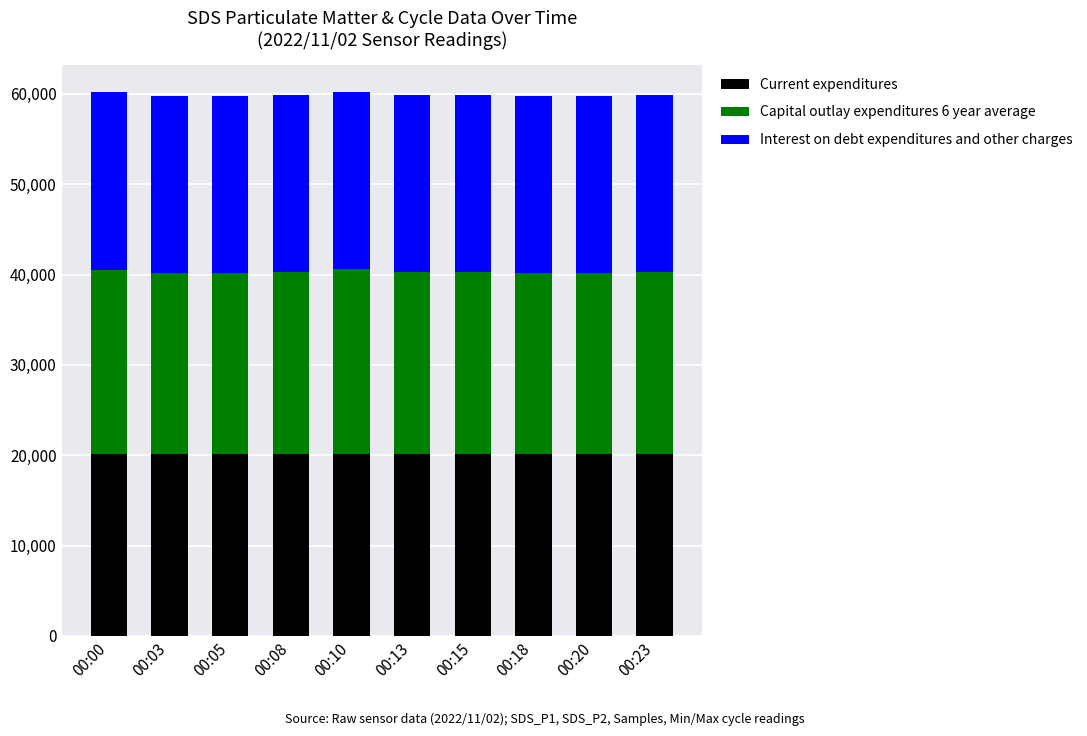

What is the highest value of the Current expenditures series?

20168.8